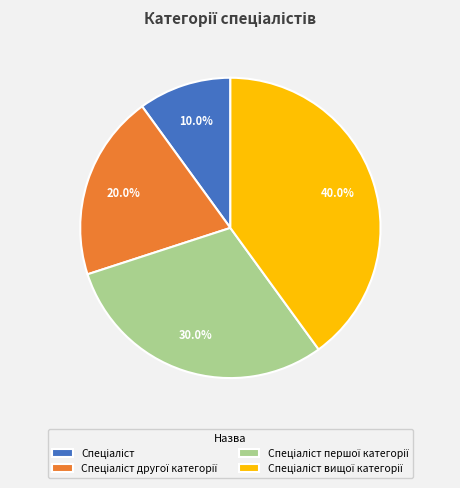

Is there any slice that represents more than half of the pie?

No